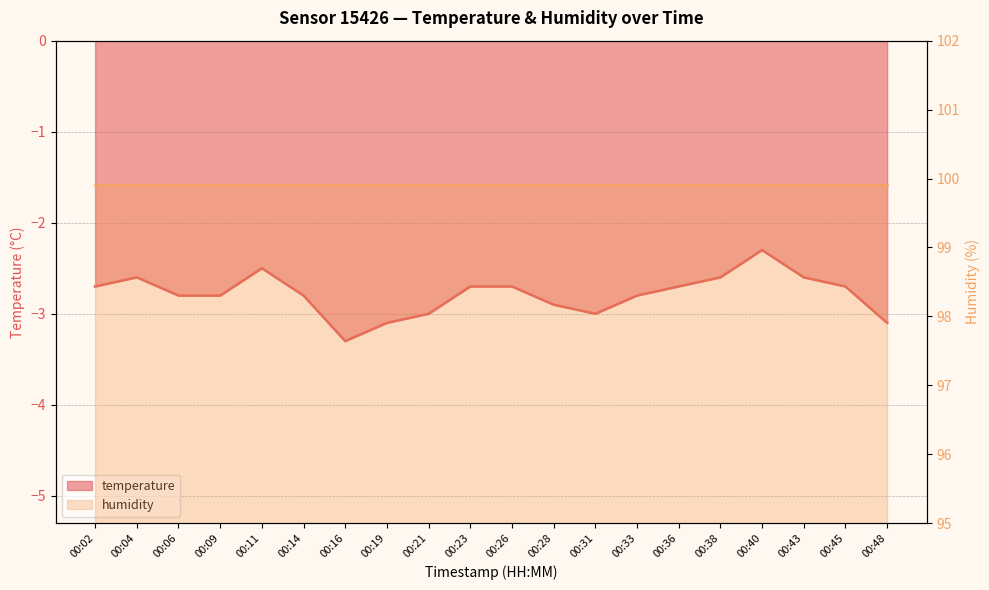

Reading right to left, transcribe all the data shown in this chart.

-3.1	-2.7	-2.6	-2.3	-2.6	-2.7	-2.8	-3.0	-2.9	-2.7	-2.7	-3.0	-3.1	-3.3	-2.8	-2.5	-2.8	-2.8	-2.6	-2.7